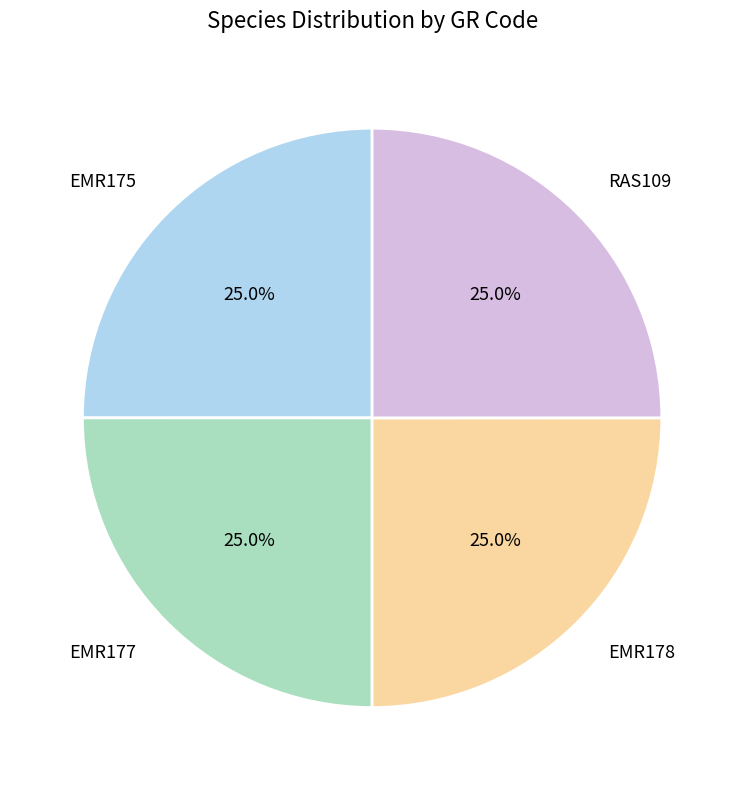

Is it true that RAS109 is 38% of the pie?

False